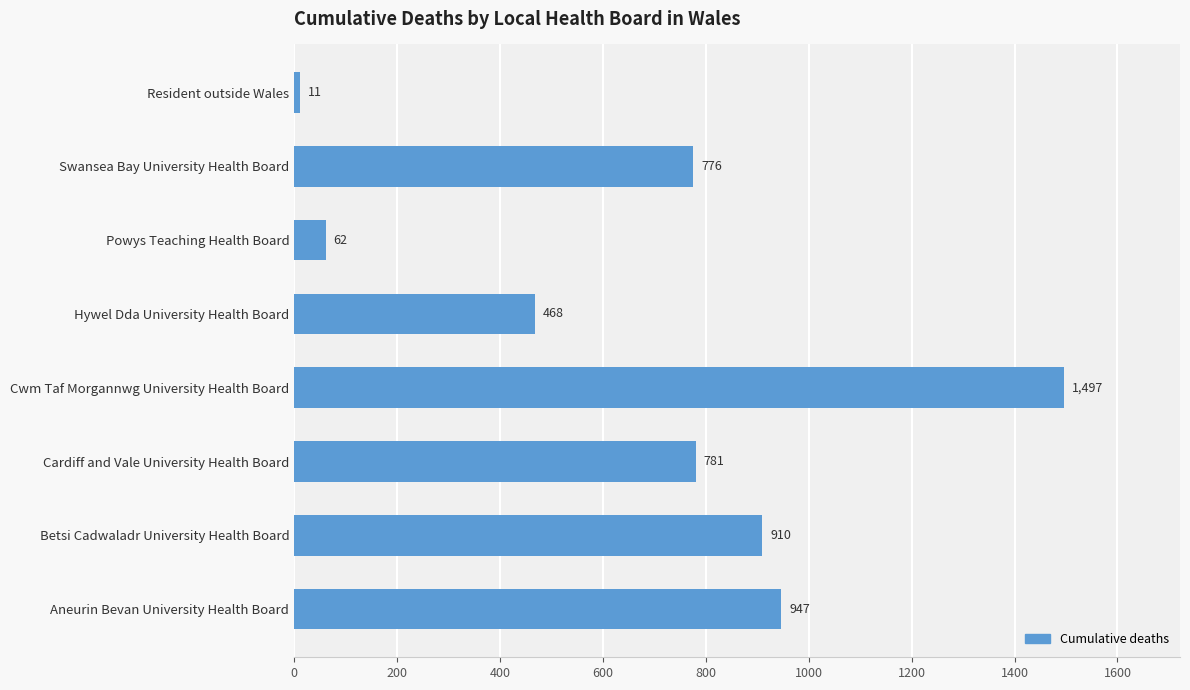

Which has a higher value, Resident outside Wales or Swansea Bay University Health Board?

Swansea Bay University Health Board